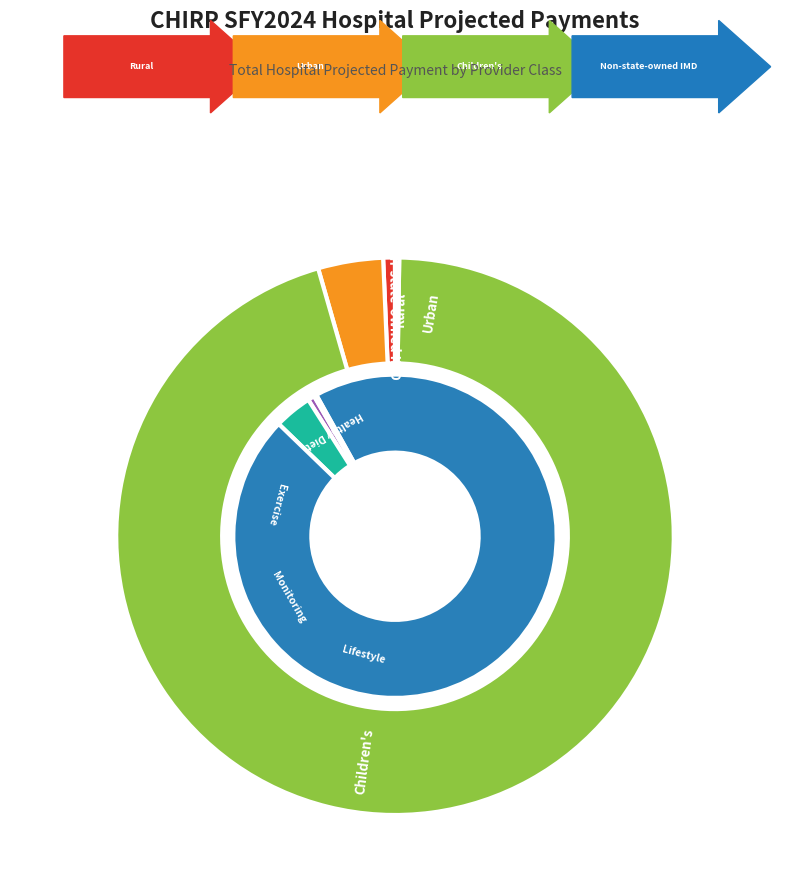

True or false: Non-state-owned IMD accounts for 0% of the total.

True